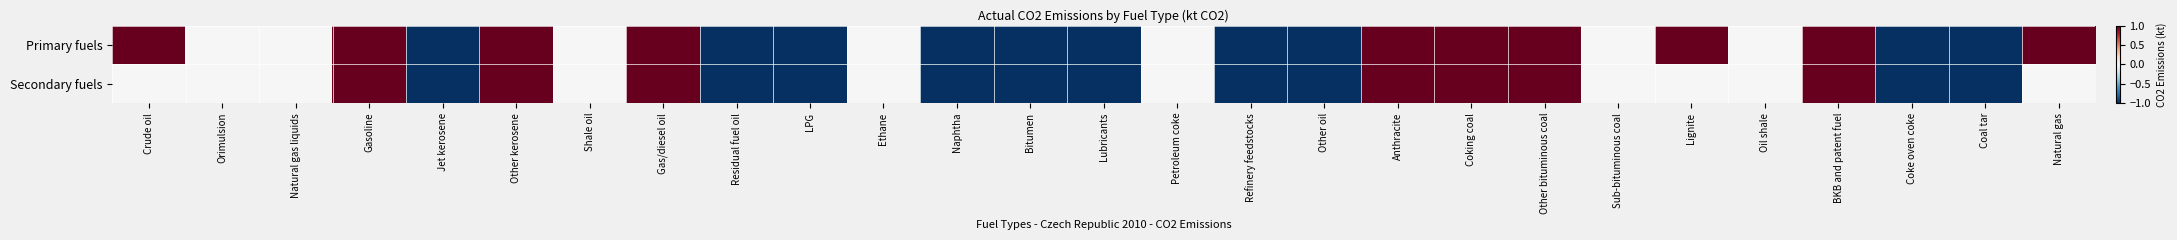

Reading left to right, list all the values displayed in this chart.

Primary fuels: Crude oil=1	Orimulsion=0	Natural gas liquids=0	Gasoline=1	Jet kerosene=-1	Other kerosene=1	Shale oil=0	Gas/diesel oil=1	Residual fuel oil=-1	LPG=-1	Ethane=0	Naphtha=-1	Bitumen=-1	Lubricants=-1	Petroleum coke=0	Refinery feedstocks=-1	Other oil=-1	Anthracite=1	Coking coal=1	Other bituminous coal=1	Sub-bituminous coal=0	Lignite=1	Oil shale=0	BKB and patent fuel=1	Coke oven coke=-1	Coal tar=-1	Natural gas=1
Secondary fuels: Crude oil=0	Orimulsion=0	Natural gas liquids=0	Gasoline=1	Jet kerosene=-1	Other kerosene=1	Shale oil=0	Gas/diesel oil=1	Residual fuel oil=-1	LPG=-1	Ethane=0	Naphtha=-1	Bitumen=-1	Lubricants=-1	Petroleum coke=0	Refinery feedstocks=-1	Other oil=-1	Anthracite=1	Coking coal=1	Other bituminous coal=1	Sub-bituminous coal=0	Lignite=0	Oil shale=0	BKB and patent fuel=1	Coke oven coke=-1	Coal tar=-1	Natural gas=0